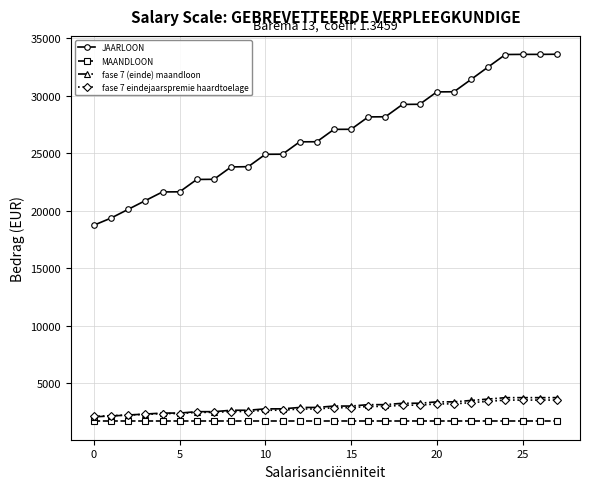

What is the sum of all fase 7 eindejaarspremie haardtoelage values?

80243.3